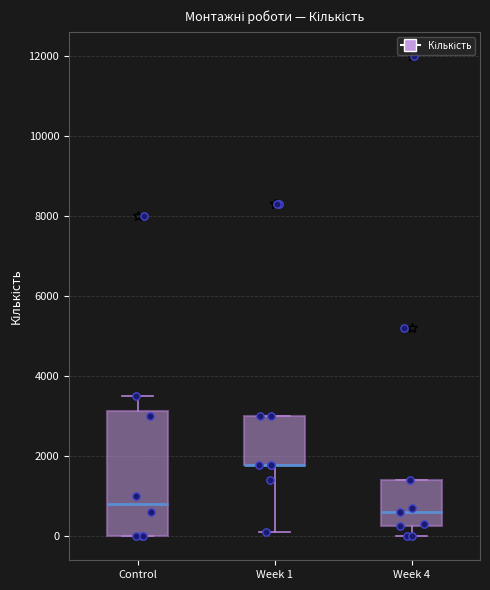

Where is the lower edge of the box for Week 4 on the y-axis? The values are not printed on the chart, so give them approximately, as read against the axis.

200